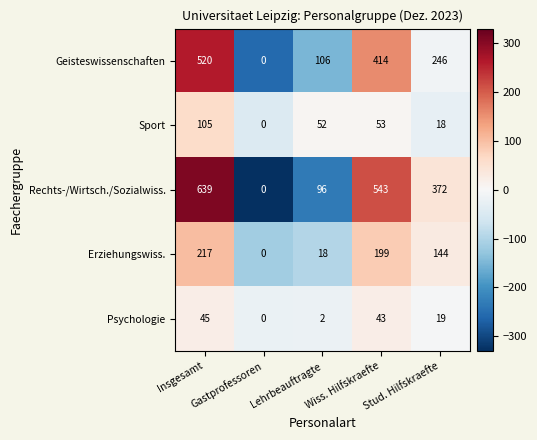

What is the greatest value displayed?

639